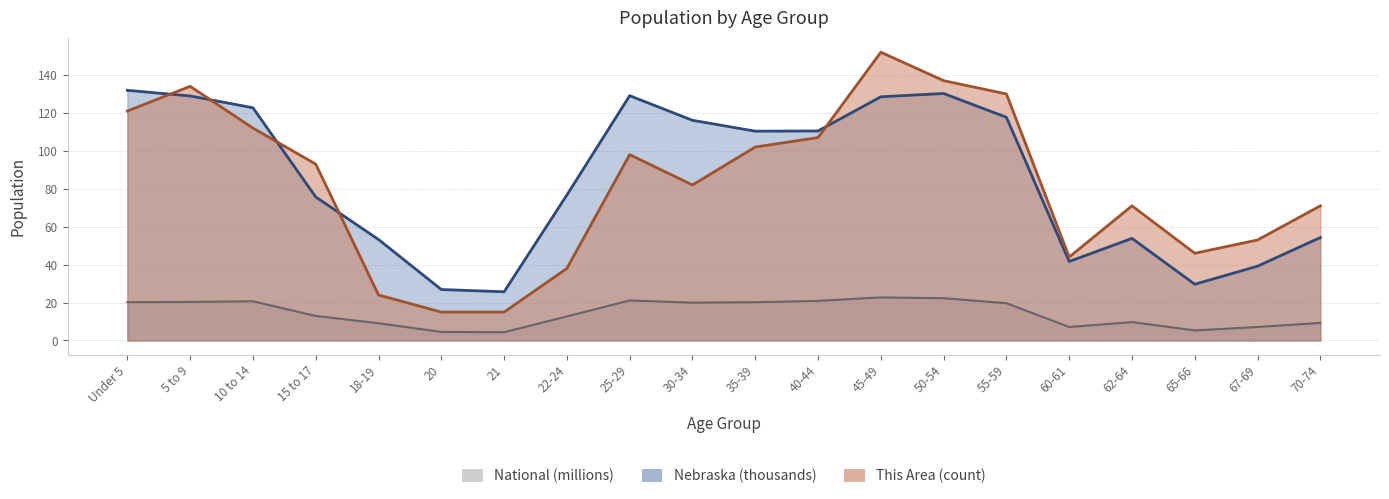

Which category has the lowest value in the National series?

21